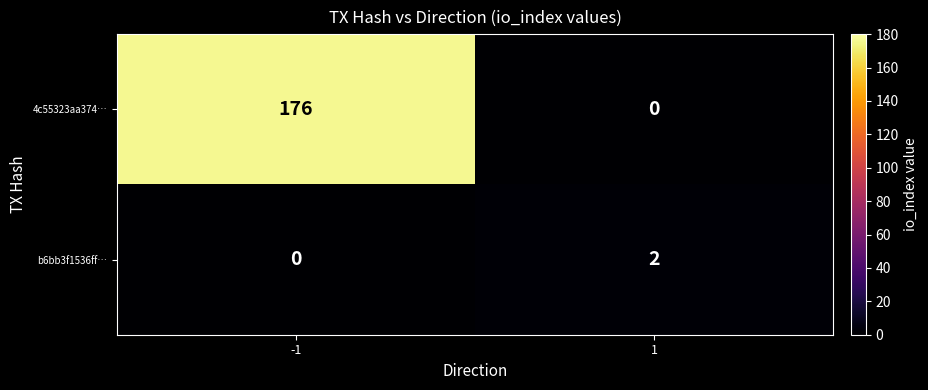

What is the maximum value for 4c55323aa374…?

176